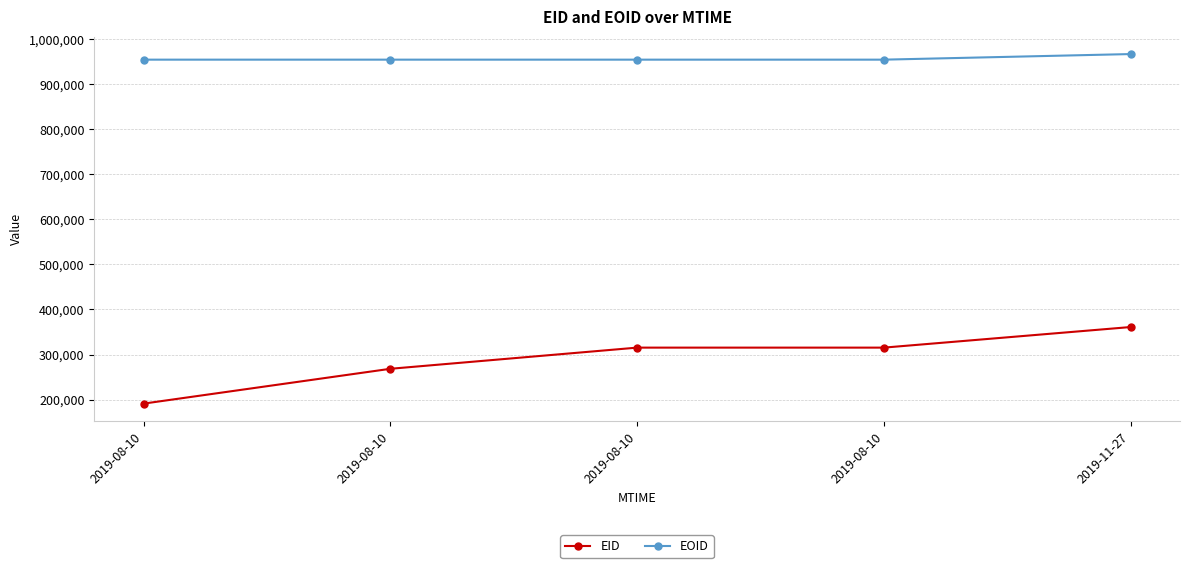

Does the chart have visible grid lines?

Yes